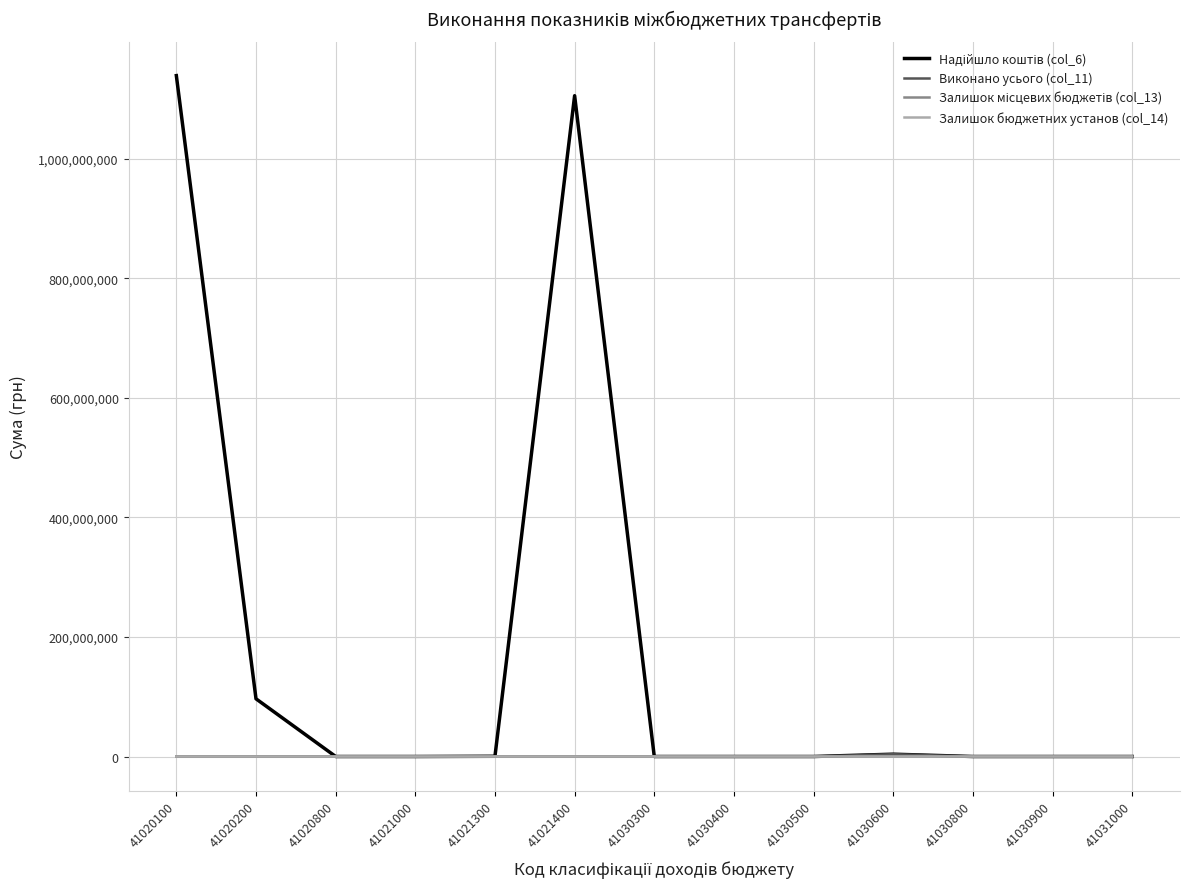

The value of Виконано усього (col_11) at 41021400 is 0.0. True or false?

True